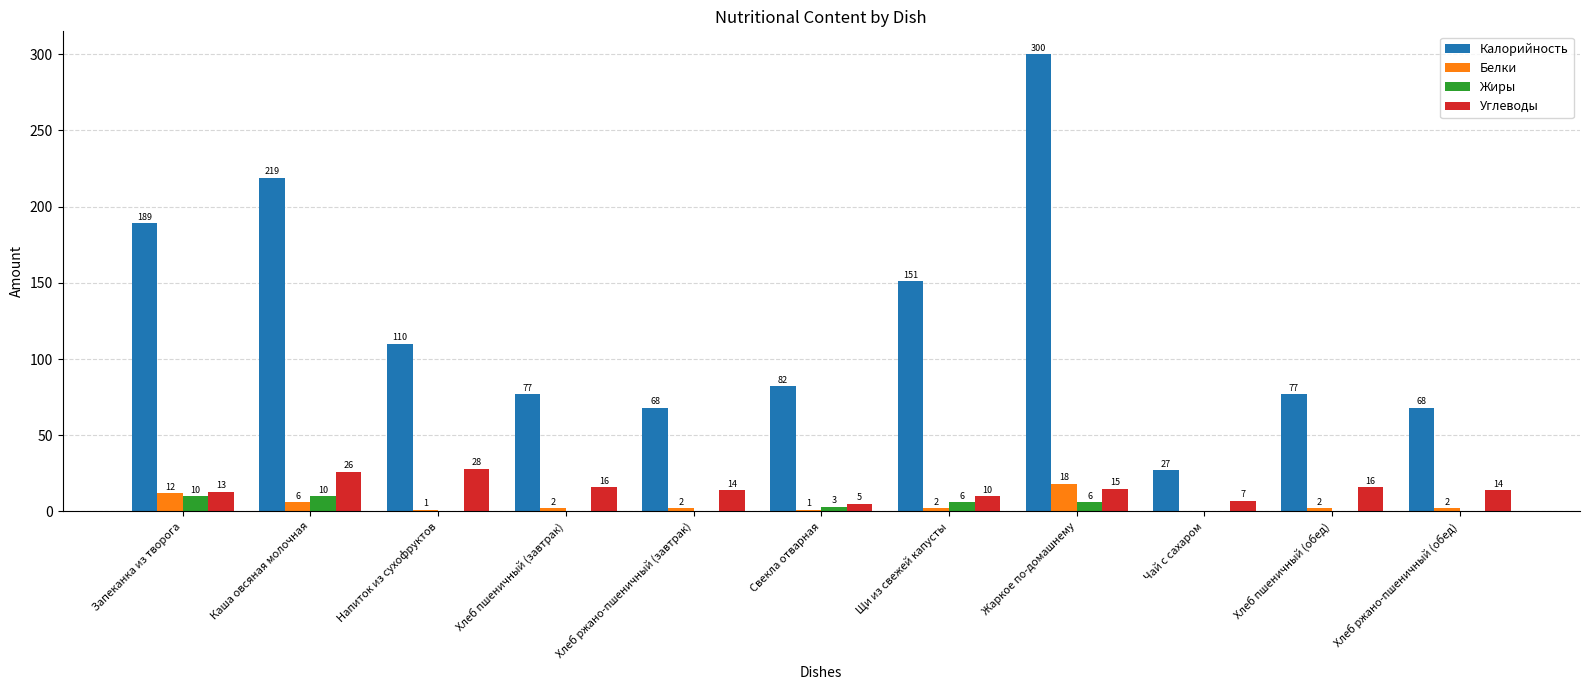

Does the chart contain stacked bars?

No